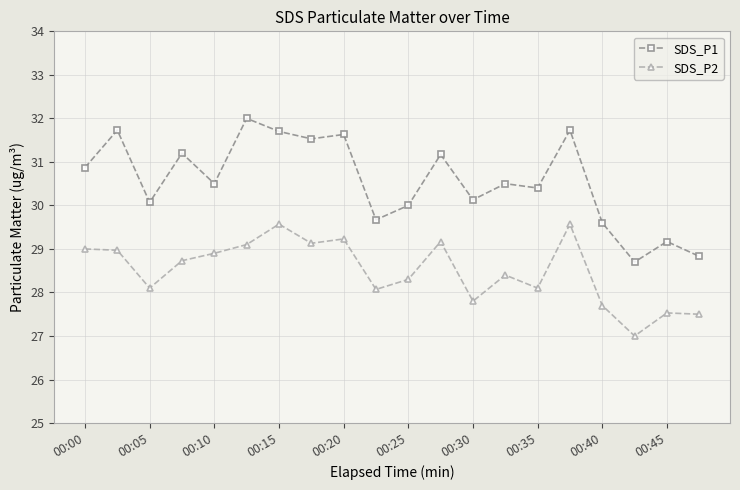

Reading left to right, list all the values displayed in this chart.

SDS_P1: 30.9	31.7	30.1	31.2	30.5	32.0	31.7	31.5	31.6	29.7	30.0	31.2	30.1	30.5	30.4	31.7	29.6	28.7	29.2	28.8
SDS_P2: 29.0	29.0	28.1	28.7	28.9	29.1	29.6	29.1	29.2	28.1	28.3	29.2	27.8	28.4	28.1	29.6	27.7	27.0	27.5	27.5